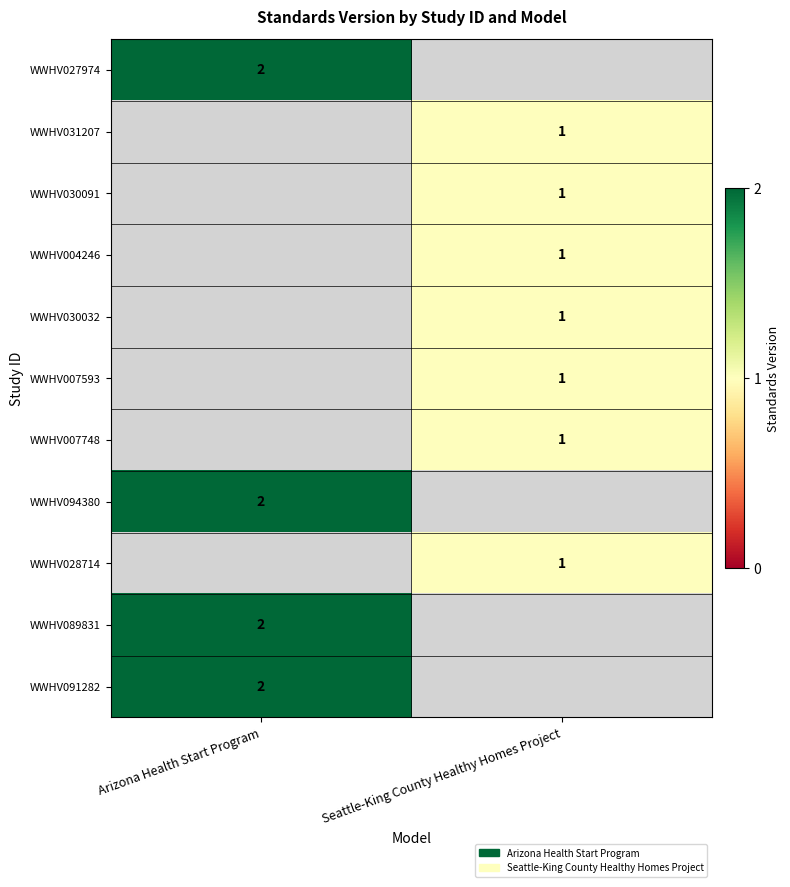

At how many categories does at least one series exceed 1?

1